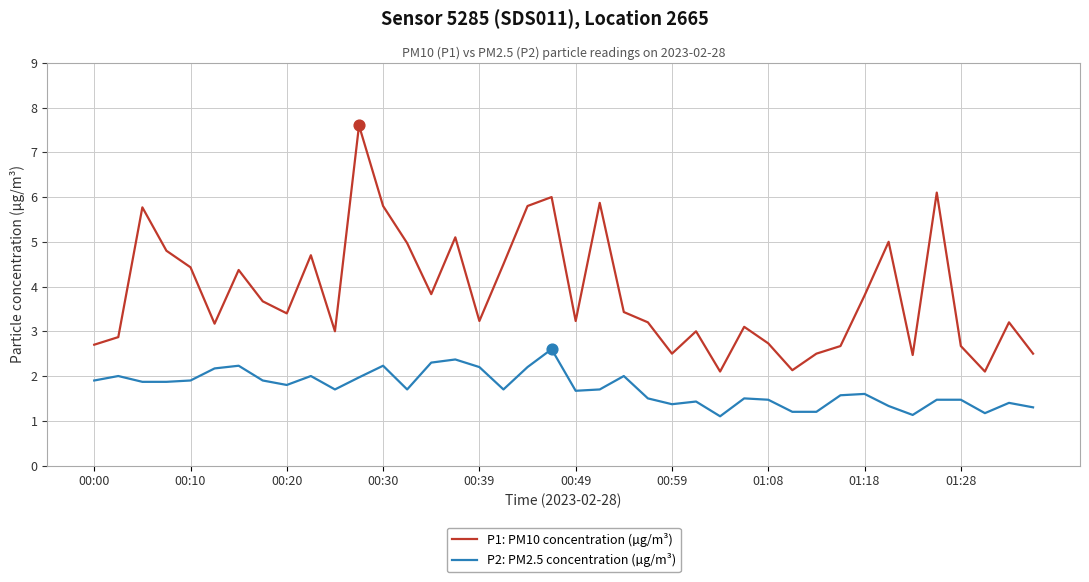

At how many categories does at least one series exceed 7?

1